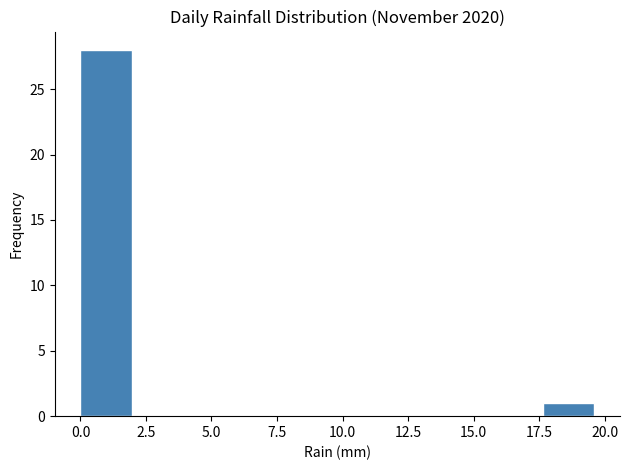

Read against the x-axis, roughly where is the centre of the tallest bar?

1.0